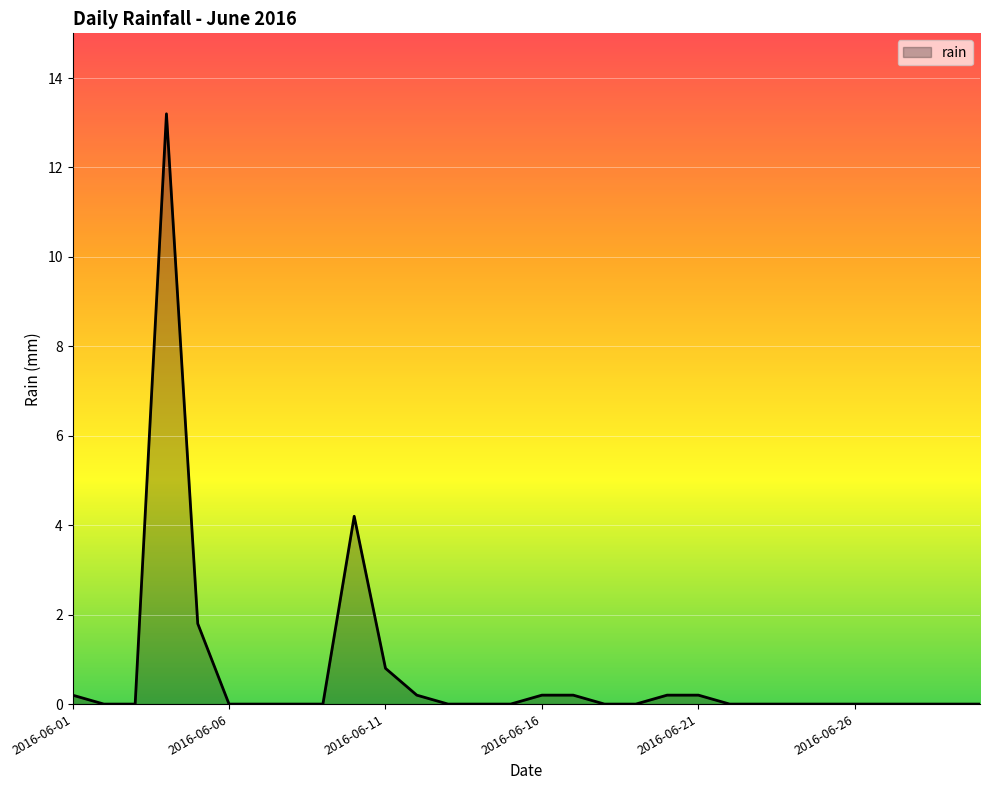

What is the average value?

0.7